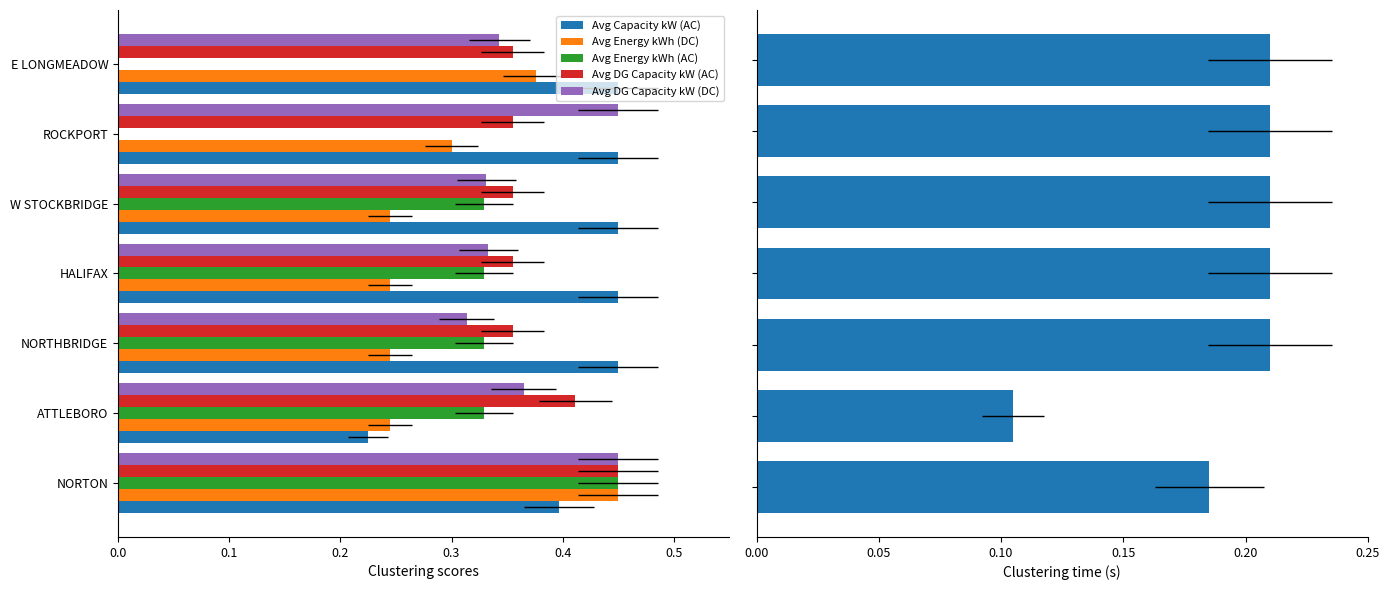

The value of Avg Energy kWh (AC) at NORTHBRIDGE is 0.3. True or false?

True